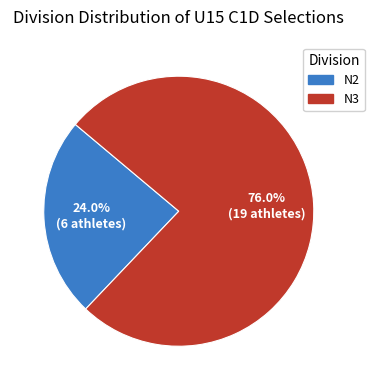

Between N2 and N3, which is larger?

N3